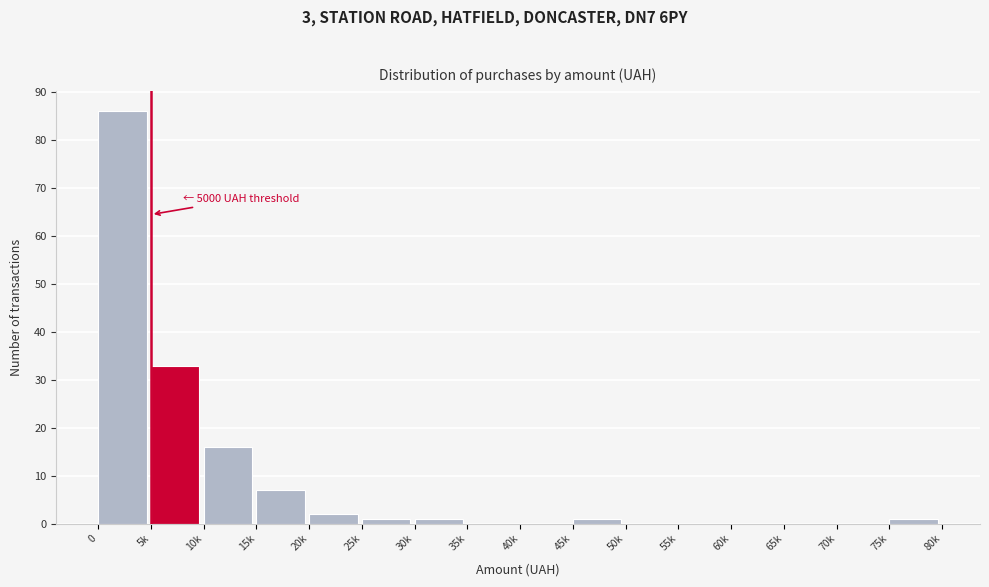

Reading left to right, transcribe all the data shown in this chart.

0=86	5k=33	10k=16	15k=7	20k=2	25k=1	30k=1	35k=0	40k=0	45k=1	50k=0	55k=0	60k=0	65k=0	70k=0	75k=1